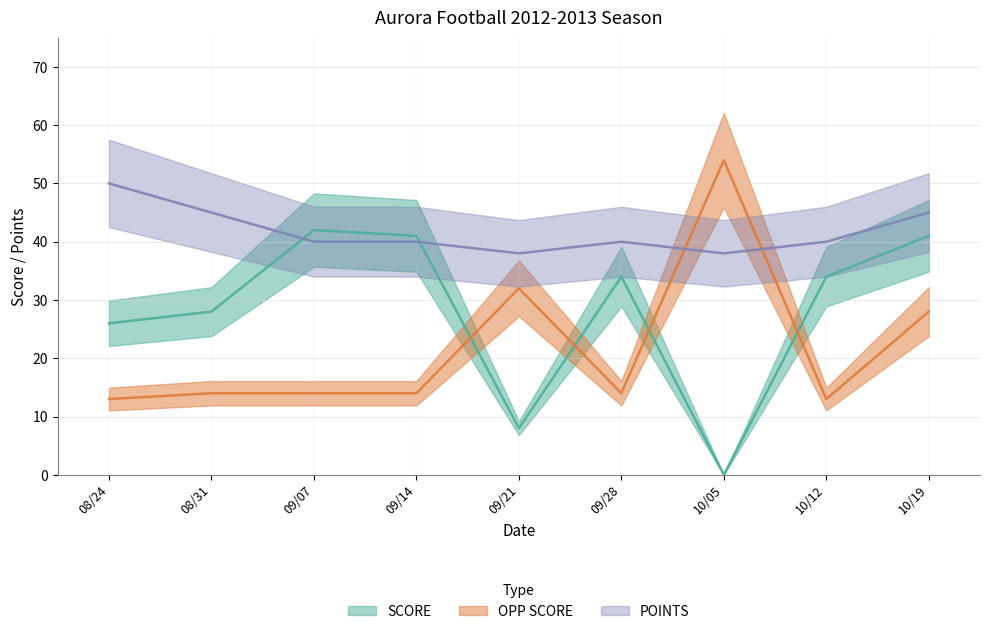

What is the difference between the POINTS values at 08/31 and 09/07?

5